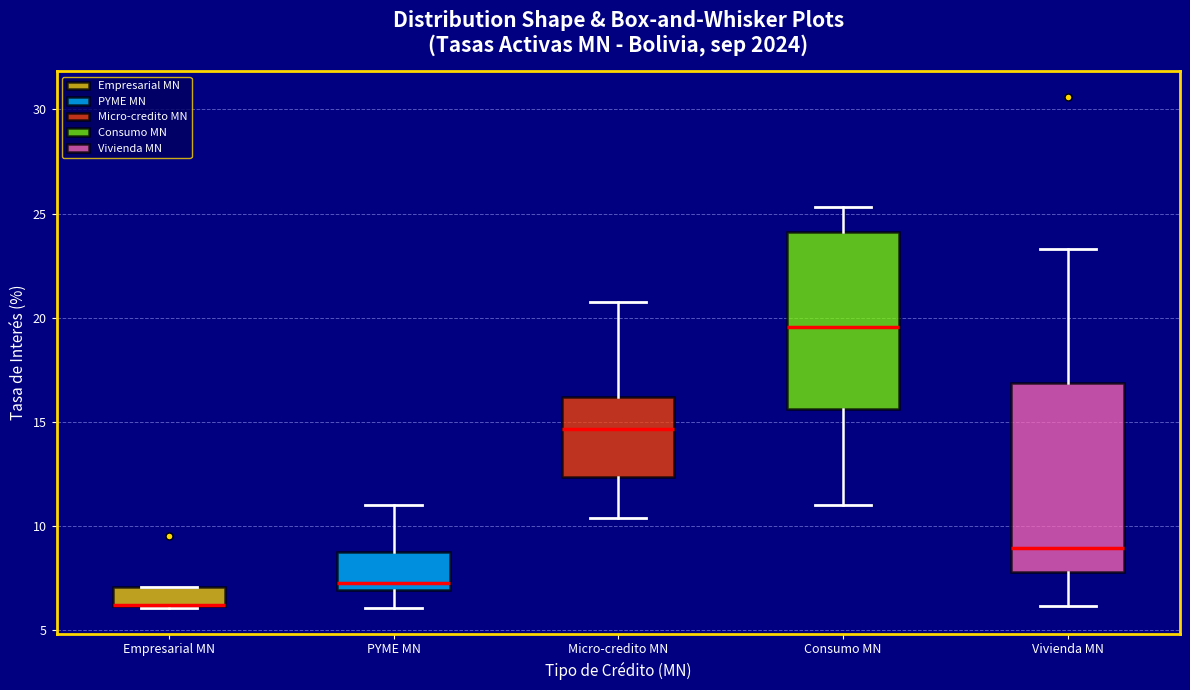

Comparing the boxes themselves (not the whiskers), which one is the tallest?

Vivienda MN